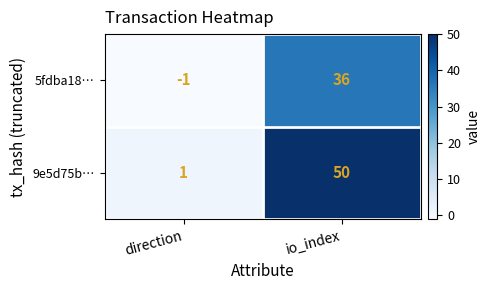

Rank the series by their average value, from highest to lowest.

9e5d75b…, 5fdba18…